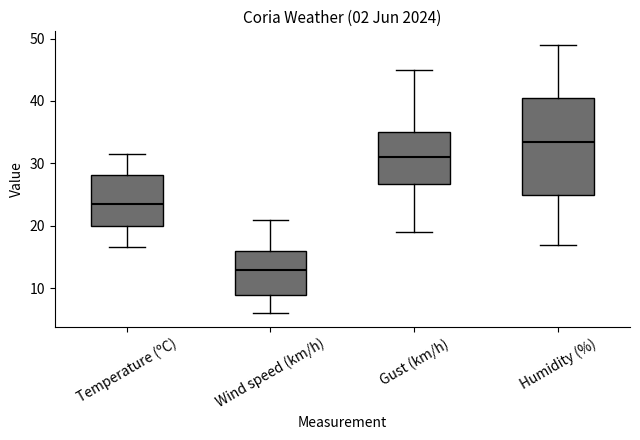

Comparing the boxes themselves (not the whiskers), which one is the tallest?

Humidity (%)